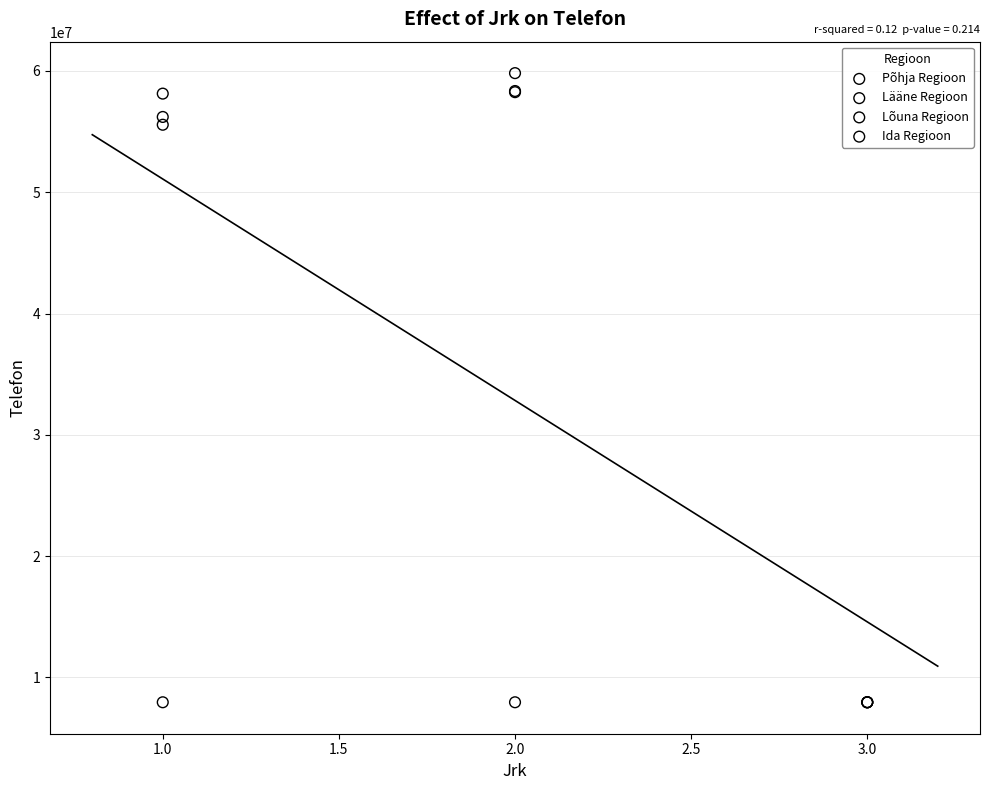

What are all the series names shown in the legend?

Põhja Regioon, Lääne Regioon, Lõuna Regioon, Ida Regioon